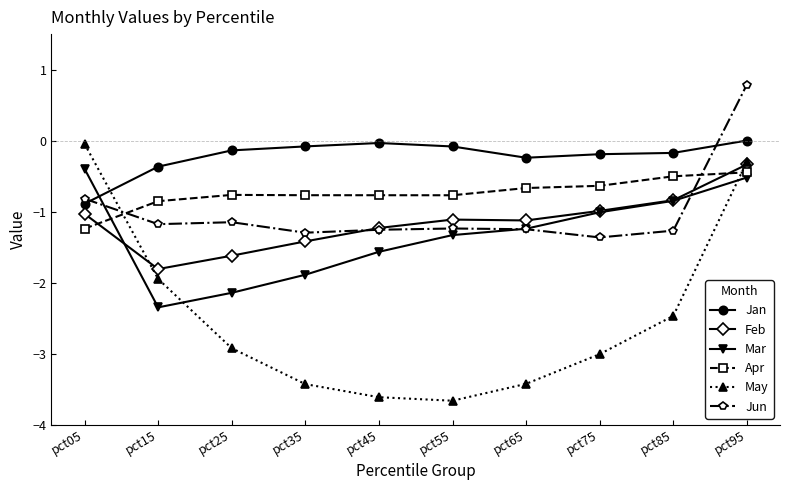

What is the value of the Jun point at the 3rd from the left?

-1.1